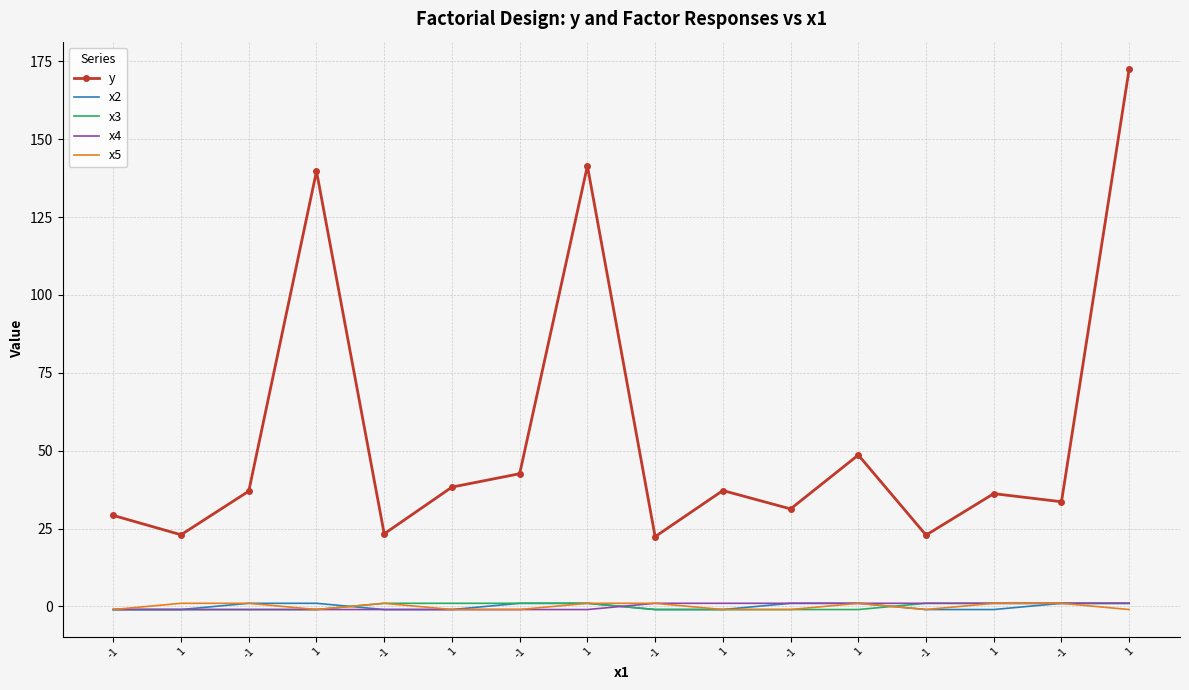

What are all the series names shown in the legend?

y, x2, x3, x4, x5